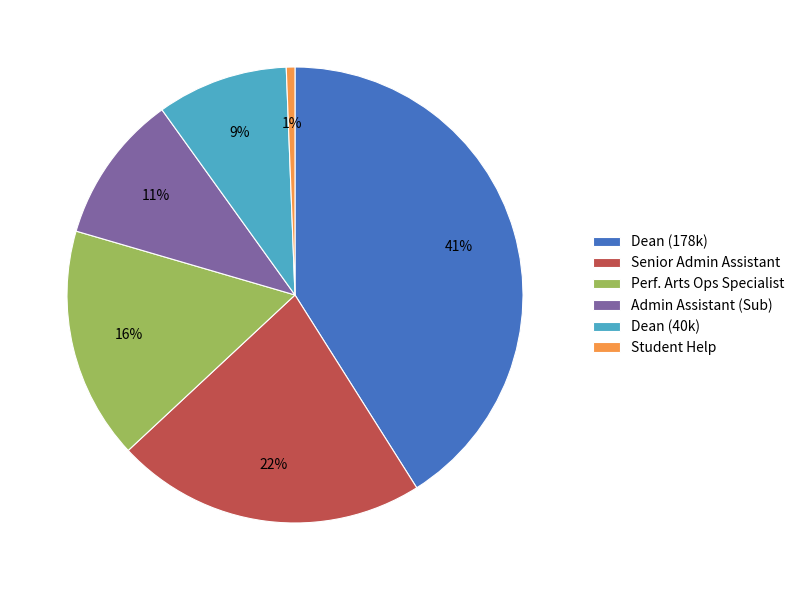

Count the number of slices in the pie.

6